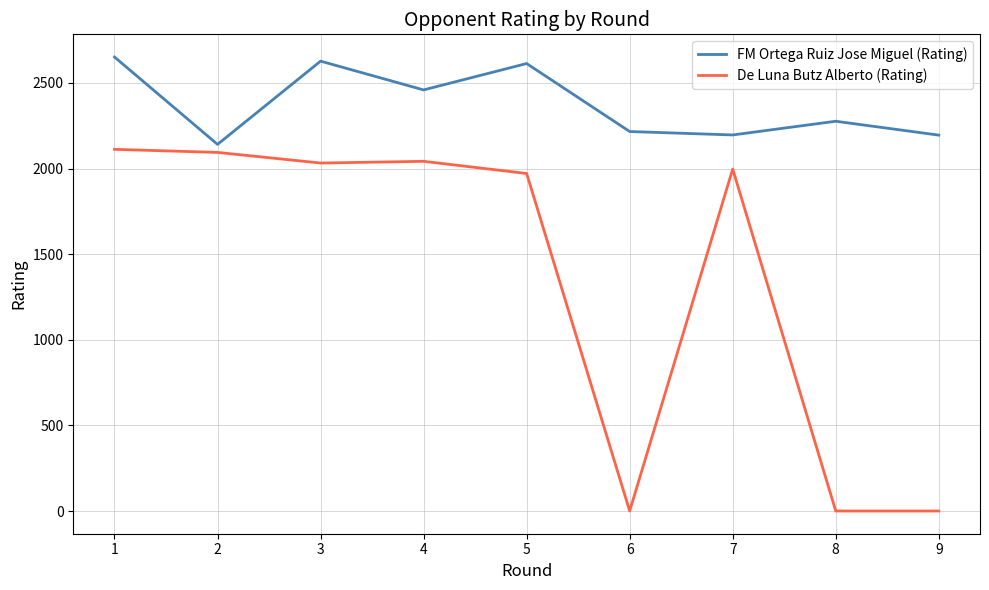

What is the lowest value of the FM Ortega Ruiz Jose Miguel (Rating) series?

2141